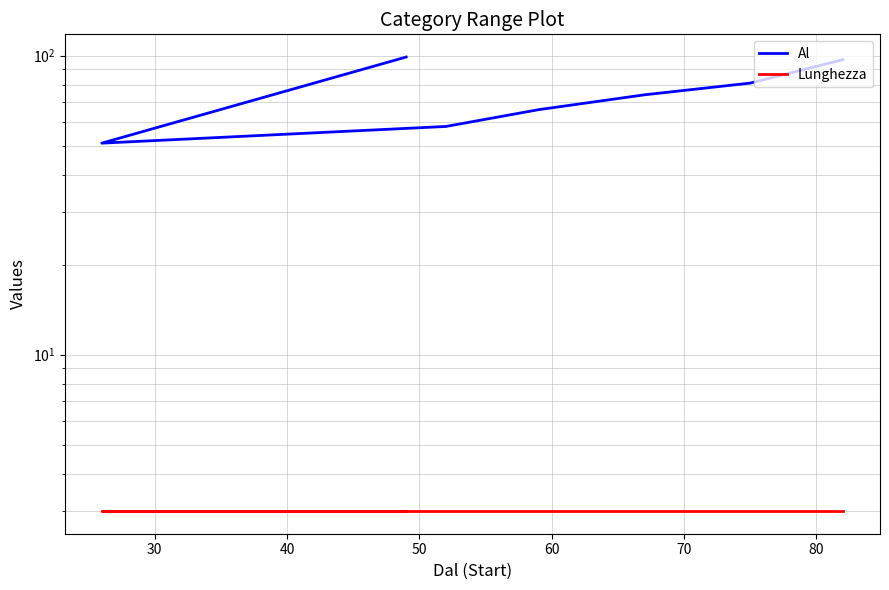

What is the difference between the highest and lowest values at 50?

63